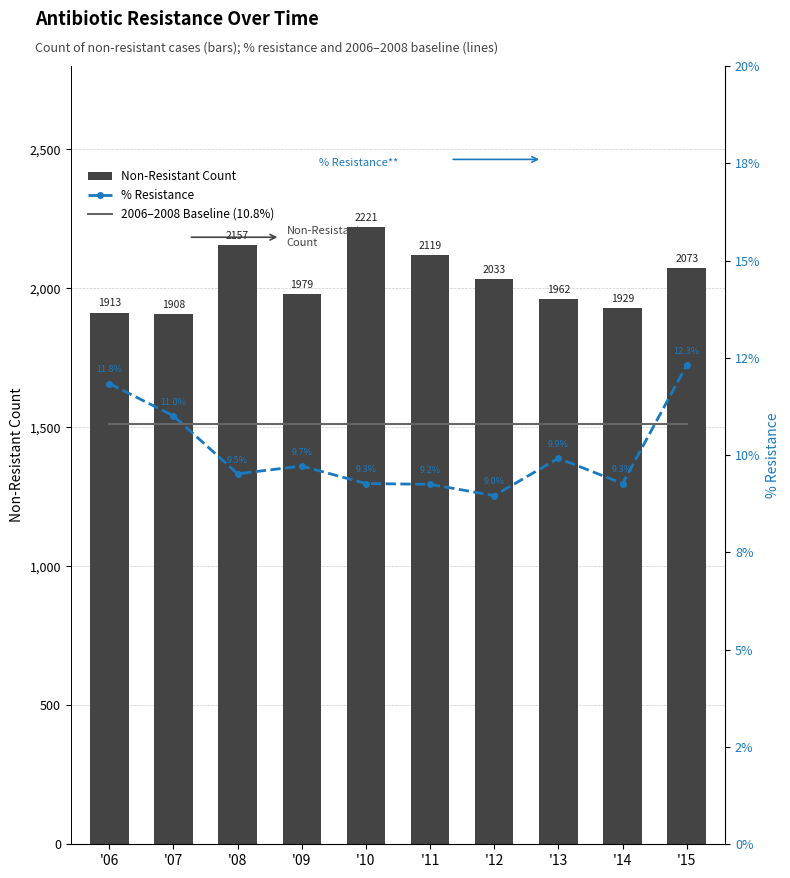

What value does the Non-Resistant Count series have at '06?

1913